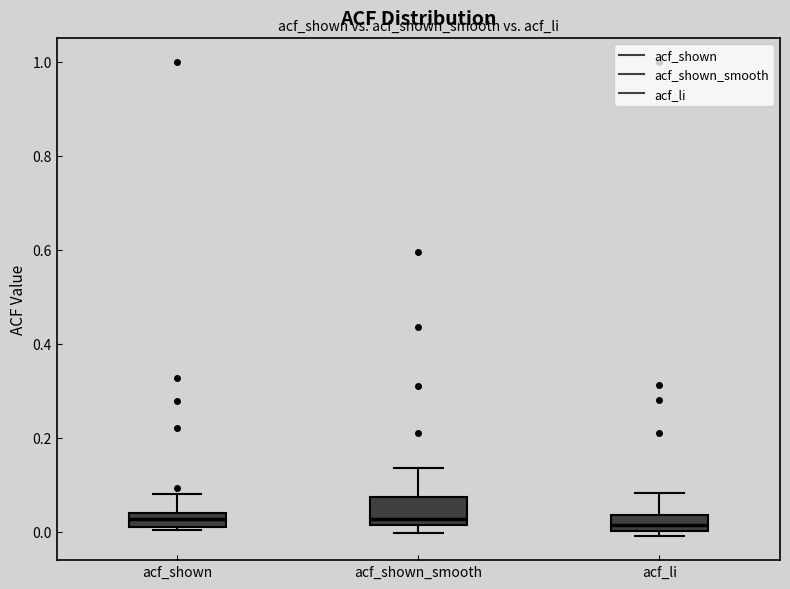

Which box is the tallest, from its lower edge to its upper edge?

acf_shown_smooth